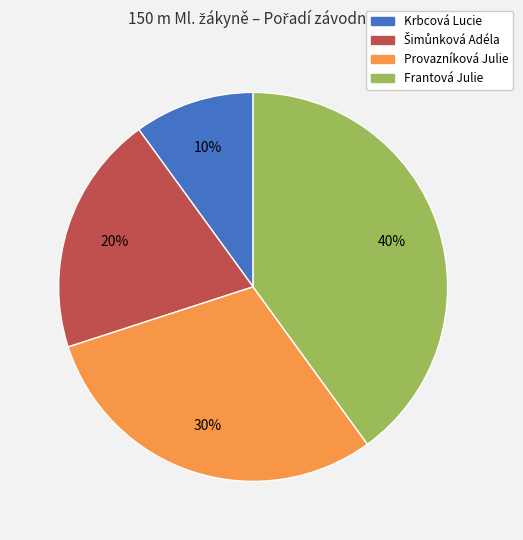

Does Provazníková Julie represent more than half of the total?

No